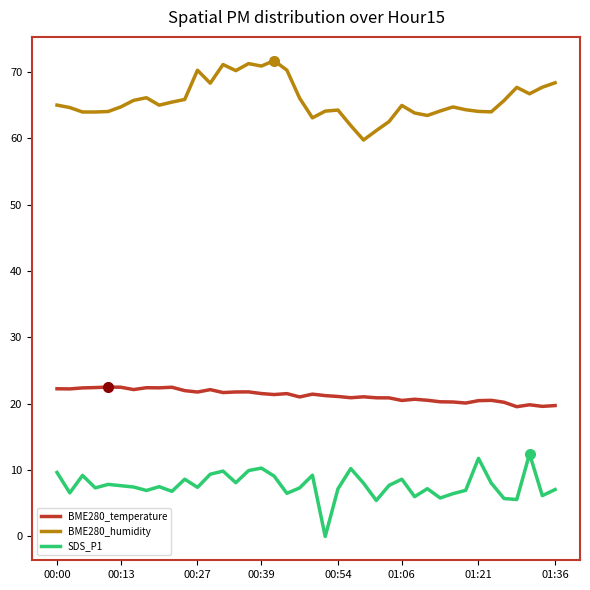

Rank the series by their maximum value, from highest to lowest.

BME280_humidity, BME280_temperature, SDS_P1